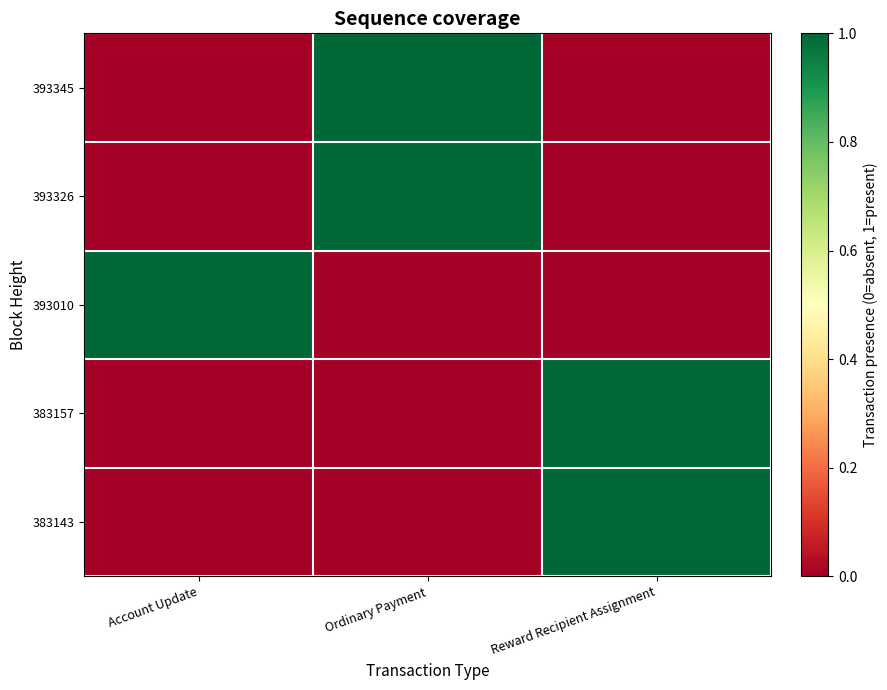

Reading left to right, list all the values displayed in this chart.

383143: Account Update=0	Ordinary Payment=0	Reward Recipient Assignment=1
383157: Account Update=0	Ordinary Payment=0	Reward Recipient Assignment=1
393010: Account Update=1	Ordinary Payment=0	Reward Recipient Assignment=0
393326: Account Update=0	Ordinary Payment=1	Reward Recipient Assignment=0
393345: Account Update=0	Ordinary Payment=1	Reward Recipient Assignment=0